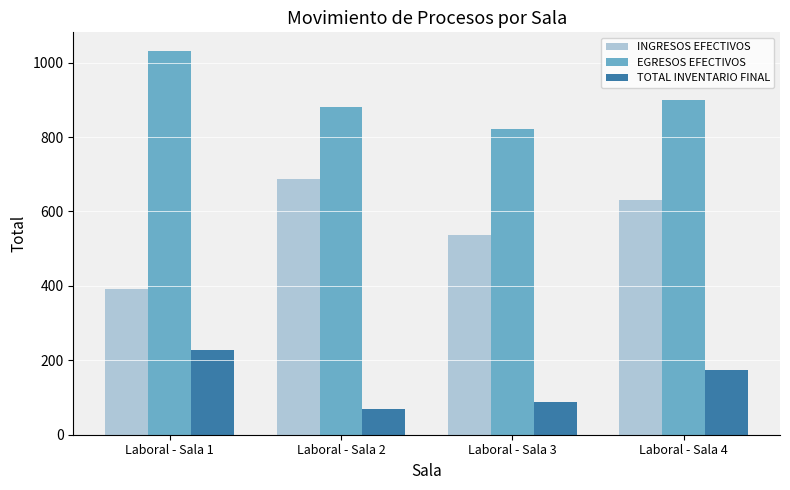

What is the sum of the TOTAL INVENTARIO FINAL values at Laboral - Sala 1 and Laboral - Sala 4?

400